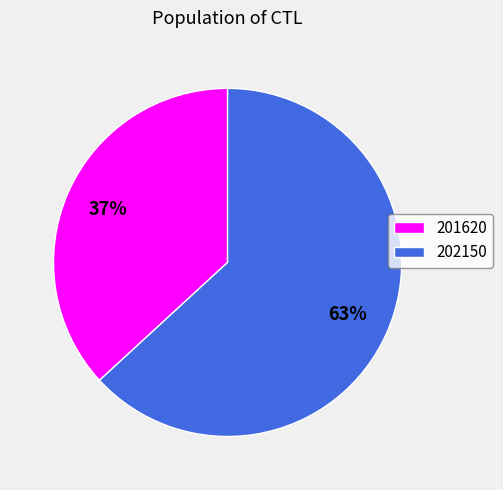

What is the largest slice in the pie chart?

202150